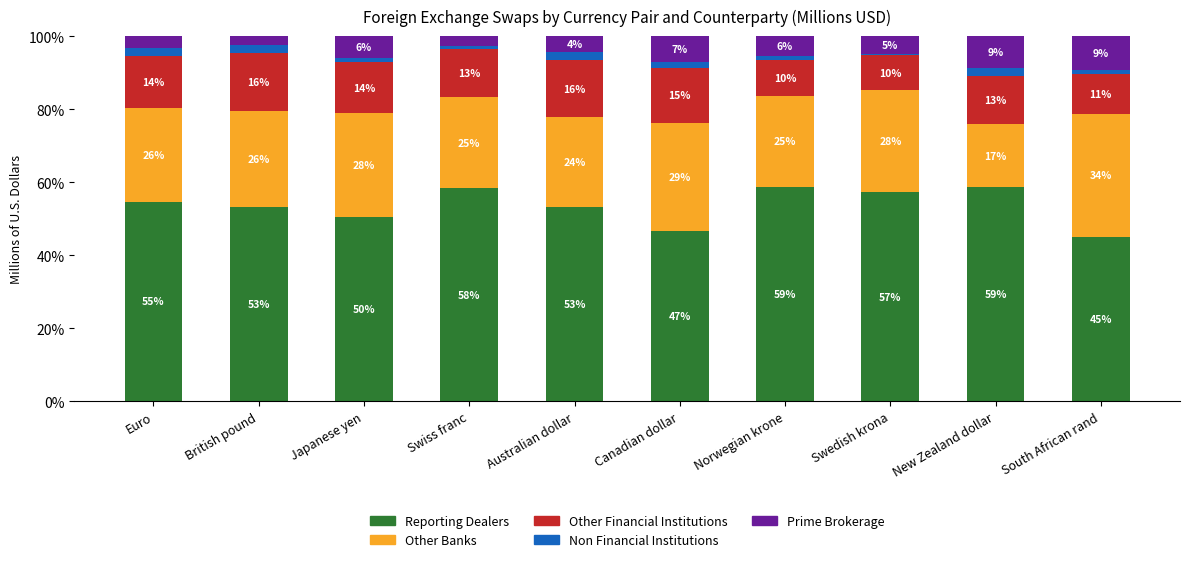

List the series in order of their peak value, lowest first.

Non Financial Institutions, Prime Brokerage, Other Financial Institutions, Other Banks, Reporting Dealers